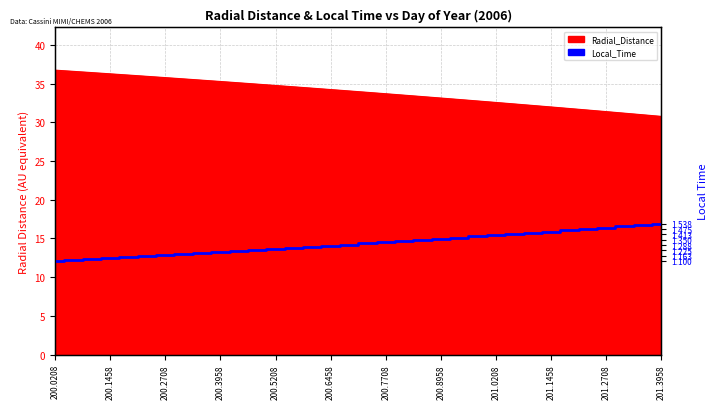

Read the value at 14.

1.3